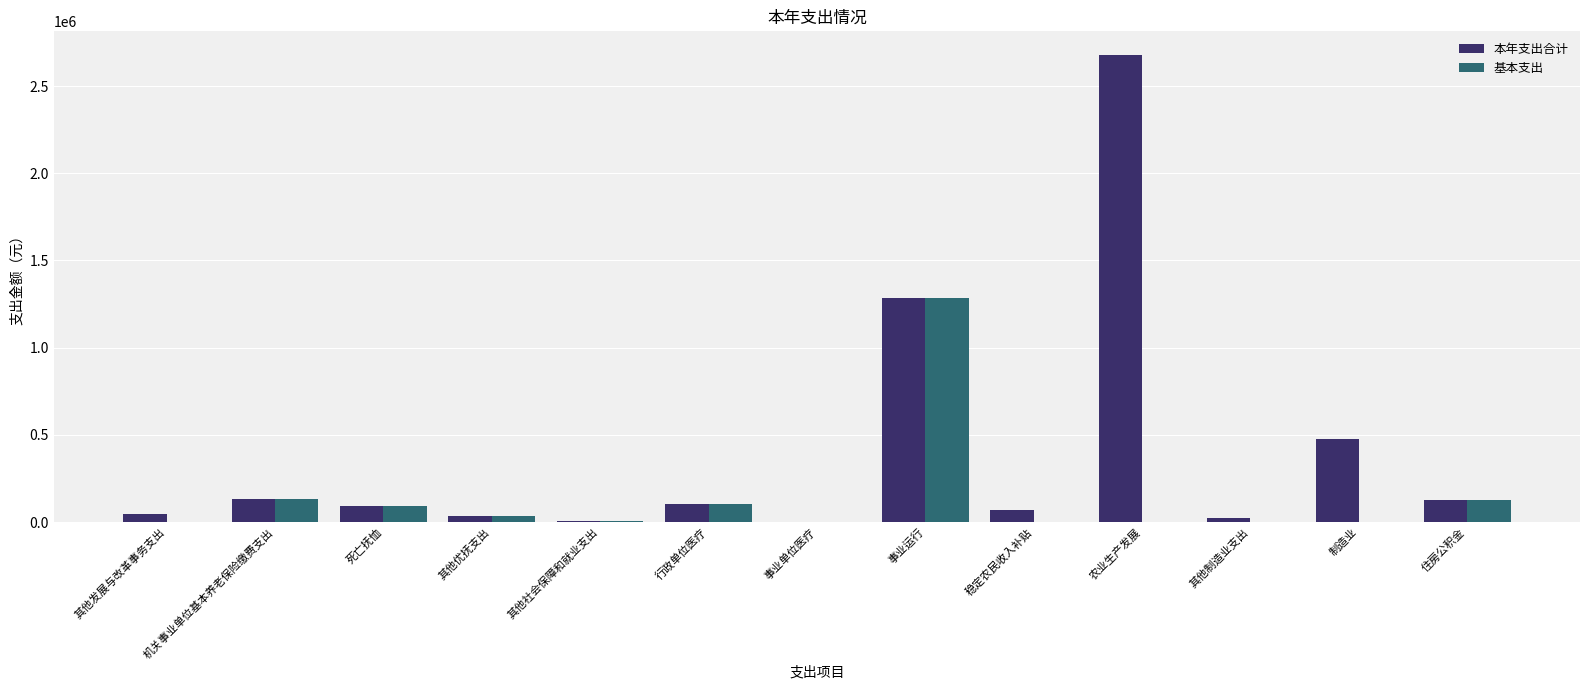

Is it true that 基本支出 equals -412420.8 at 其他制造业支出?

False